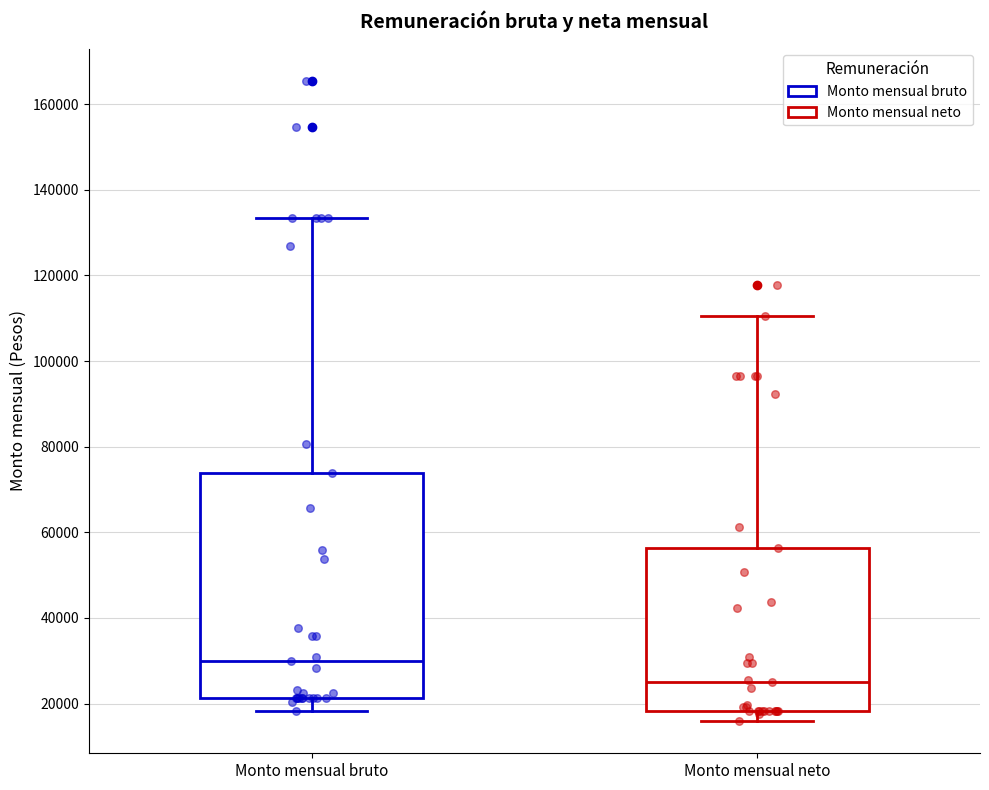

Which box has the highest median line?

Monto mensual bruto